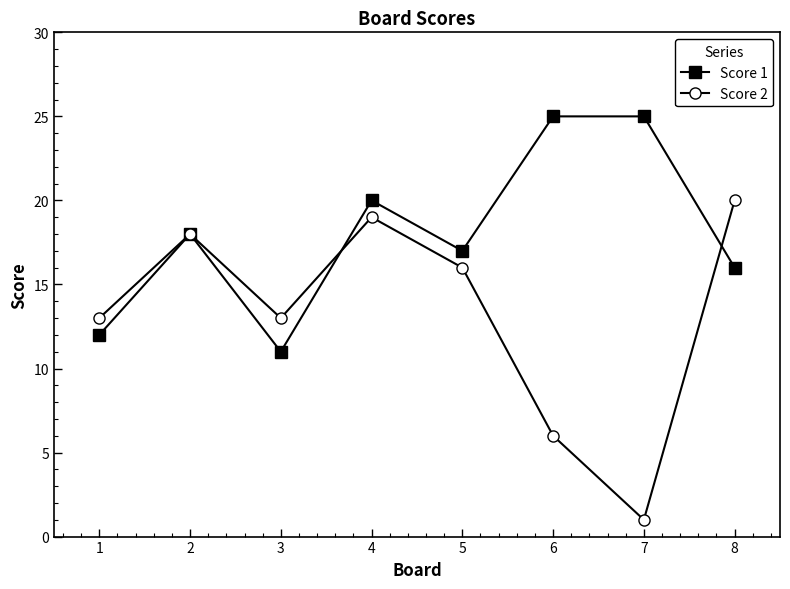

How many lines are shown in the chart?

2